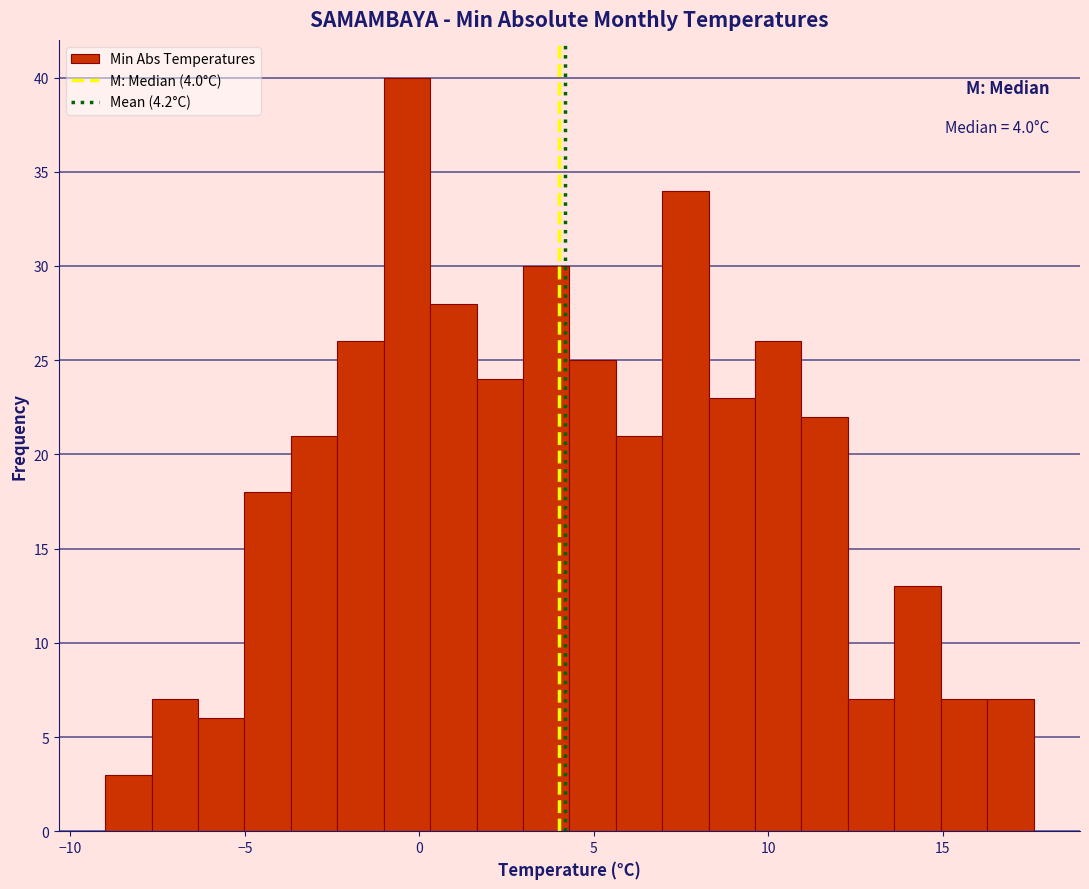

Around what value on the x-axis is the tallest bar? Give the approximate position of its centre, as read against the axis.

-0.5